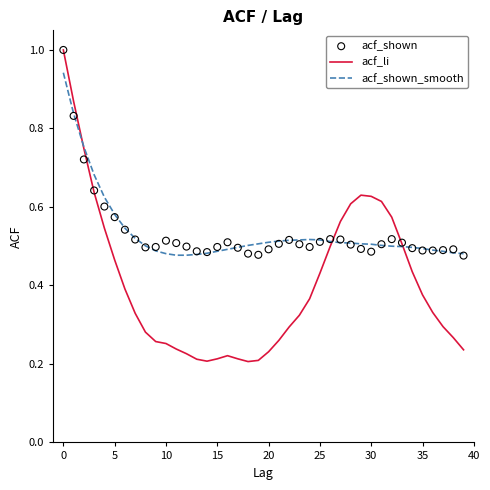

At how many categories does at least one series exceed 0?

40